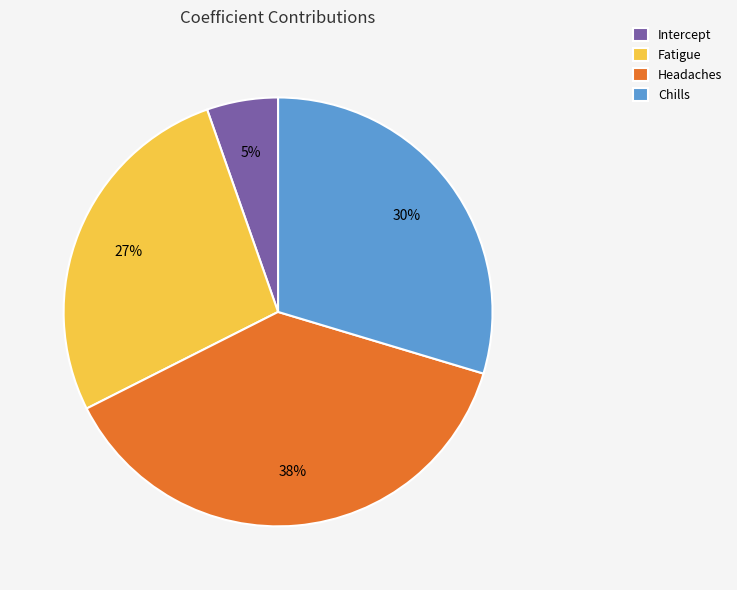

Which category has the smallest portion of the pie?

Intercept